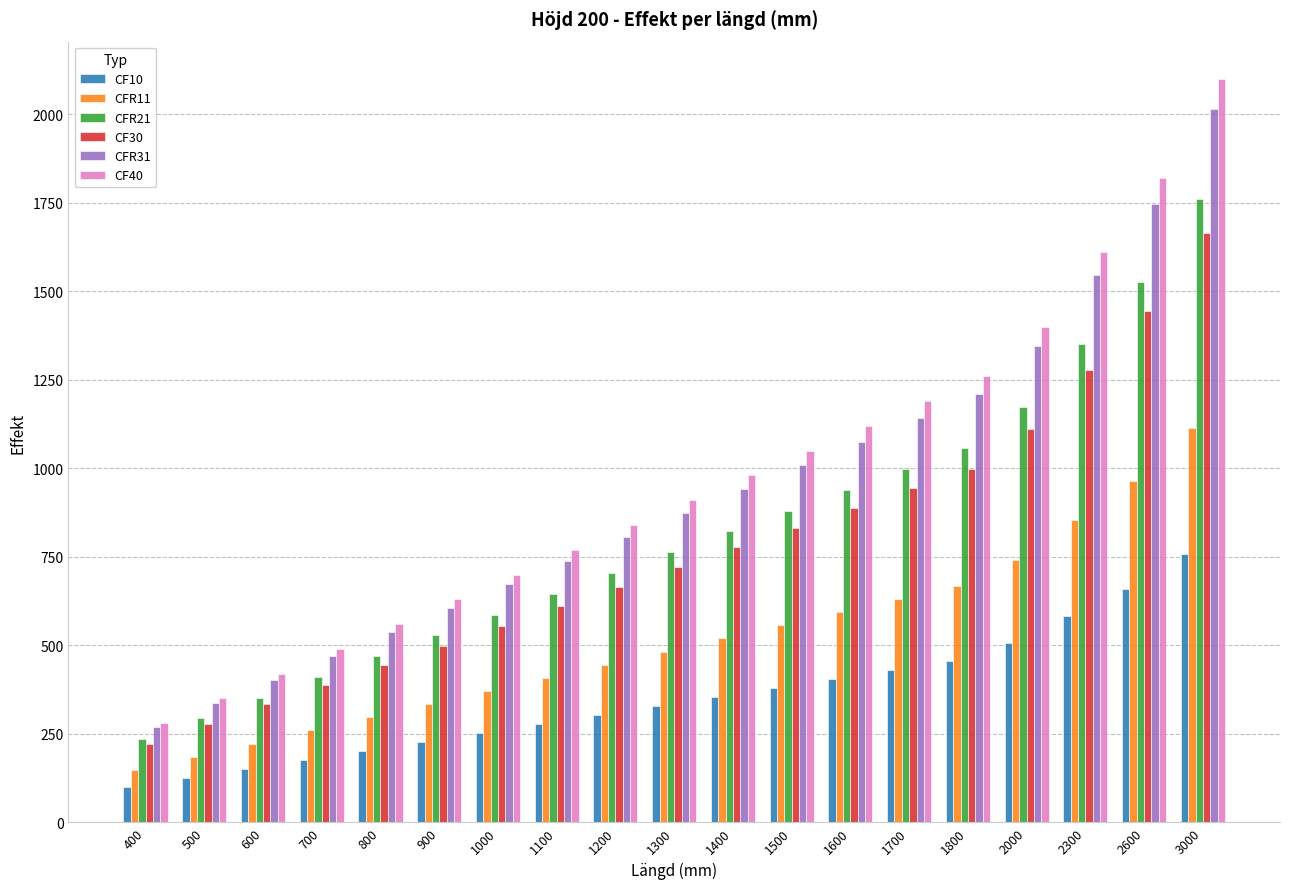

At 1700, list the series in order from smallest to largest.

CF10, CFR11, CF30, CFR21, CFR31, CF40